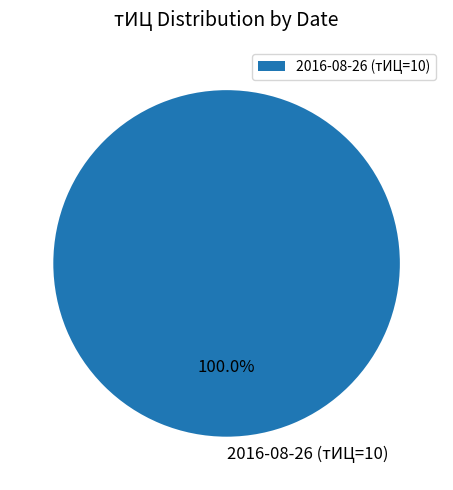

Does any single category account for the majority?

Yes